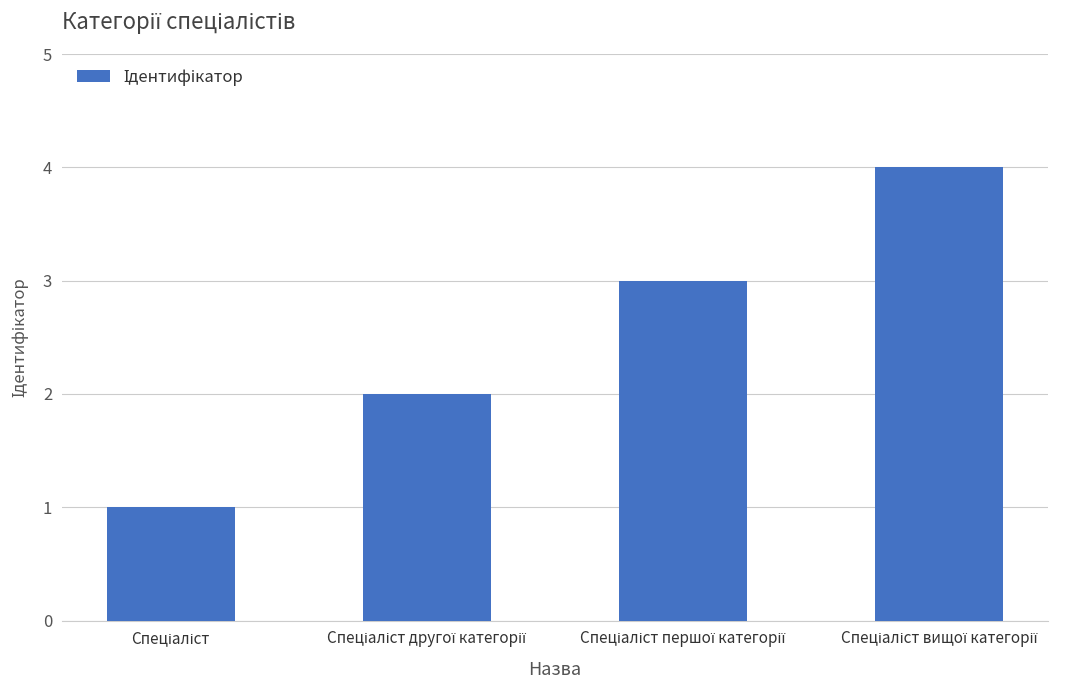

What is the greatest value displayed?

4